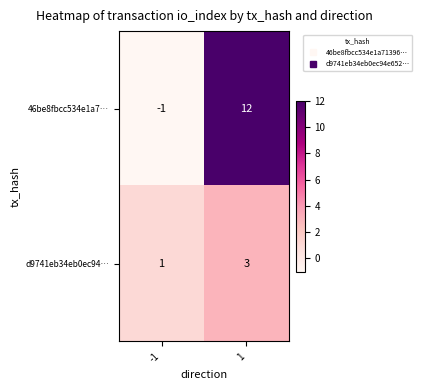

What is the spread (max minus min) of values at 1?

9